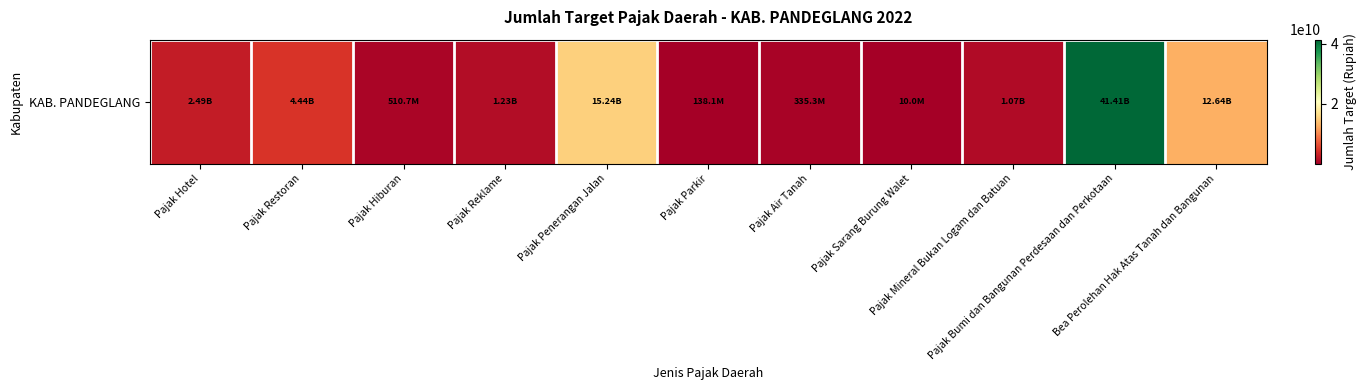

The chart shows a value of 4015357794 at Pajak Hotel. True or false?

False